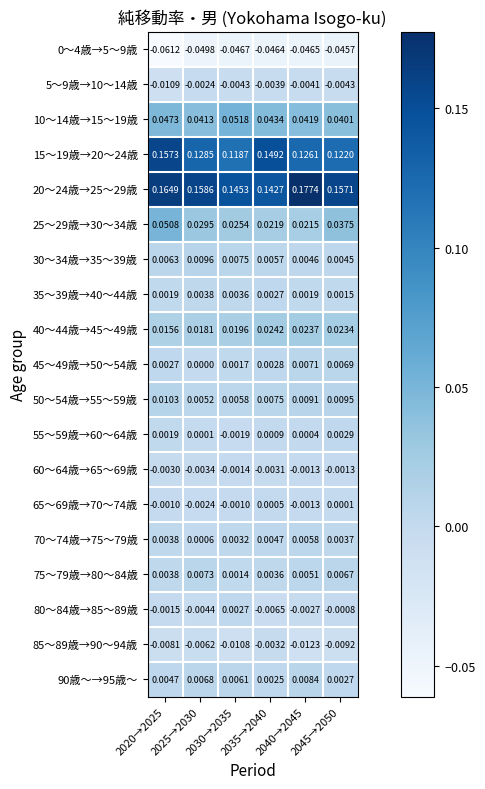

Count the number of data series in this chart.

19